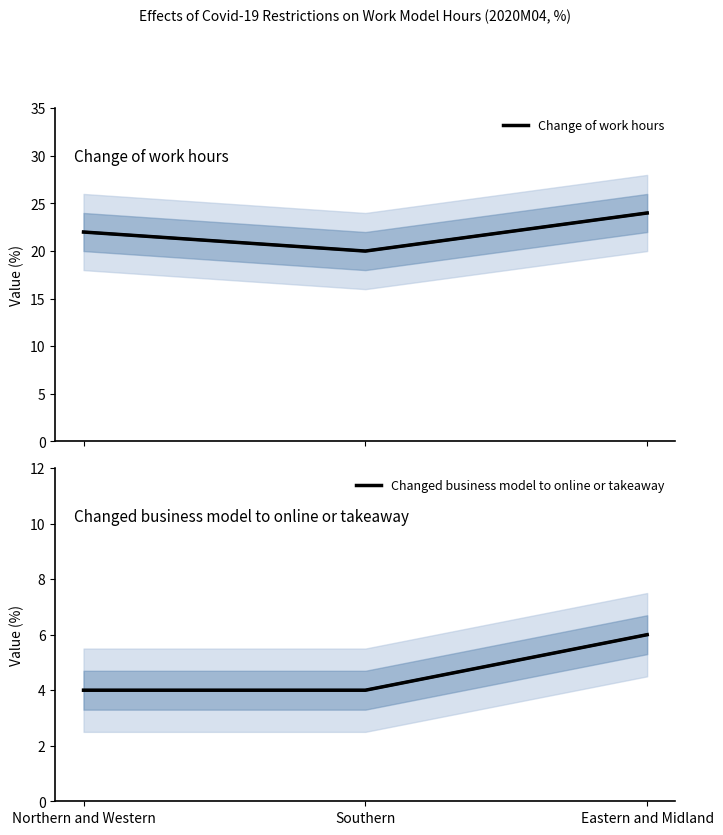

What is the difference between the Change of work hours values at Northern and Western and Eastern and Midland?

2